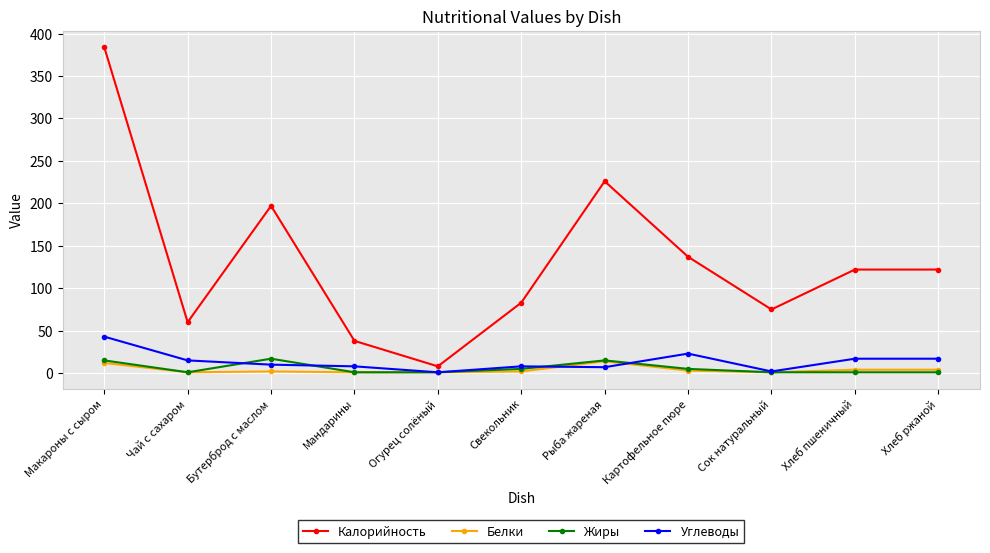

Does the chart display data point markers on the line(s)?

Yes